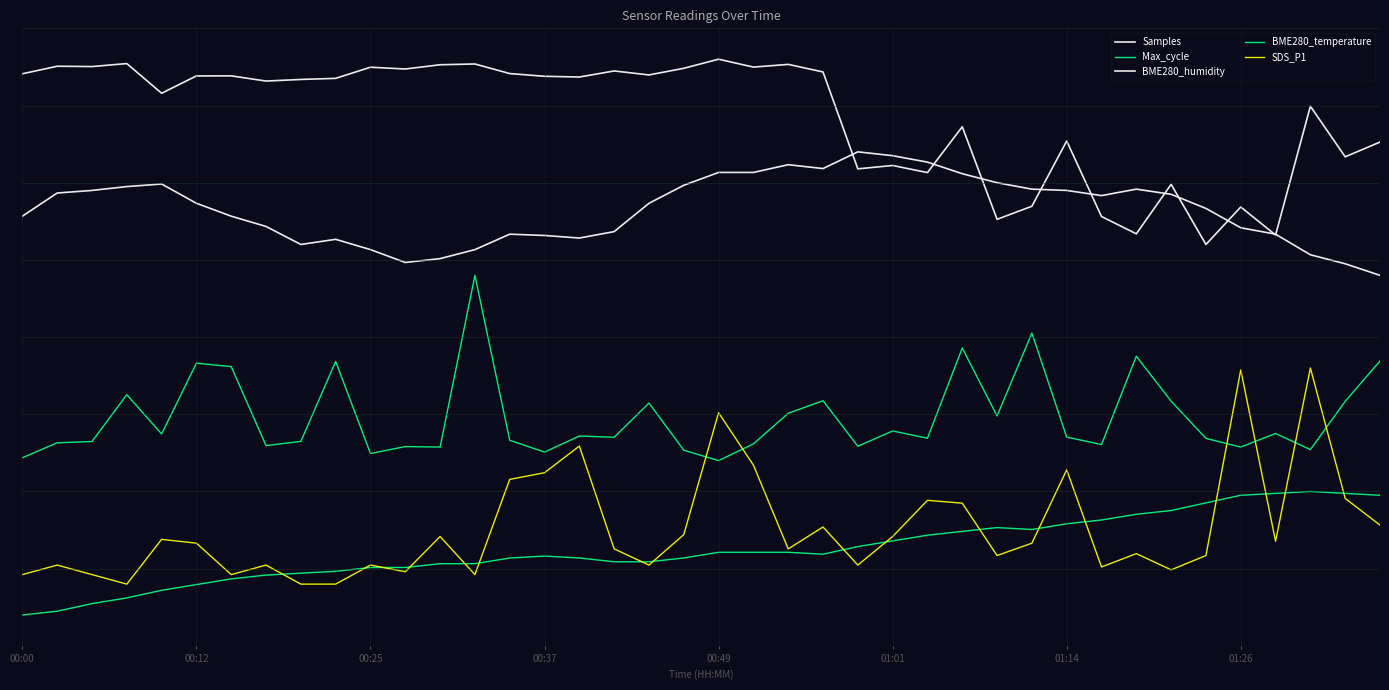

What is the value of the BME280_temperature point at the 36th from the left?

0.2